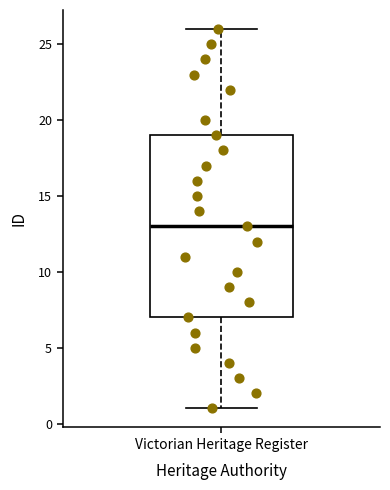

Where is the lower edge of the box for Victorian Heritage Register on the y-axis? The values are not printed on the chart, so give them approximately, as read against the axis.

7